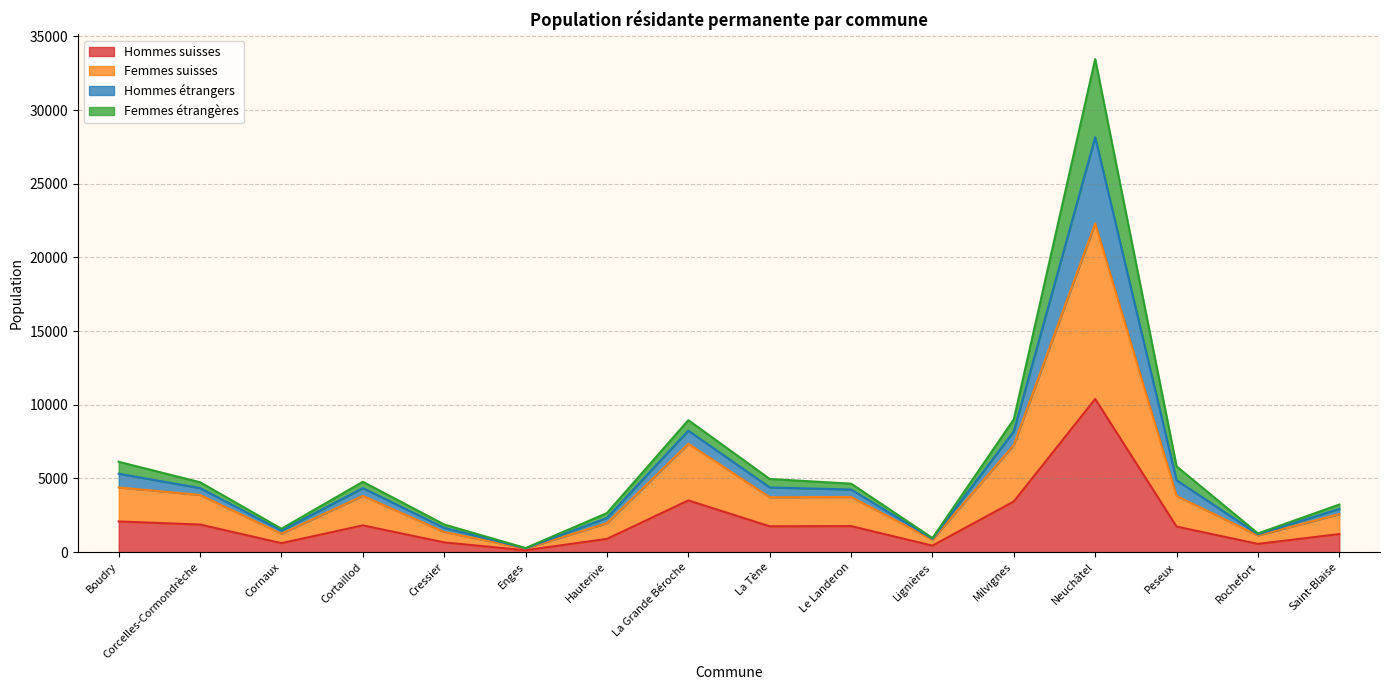

The value of Hommes suisses at Peseux is 3074. True or false?

False